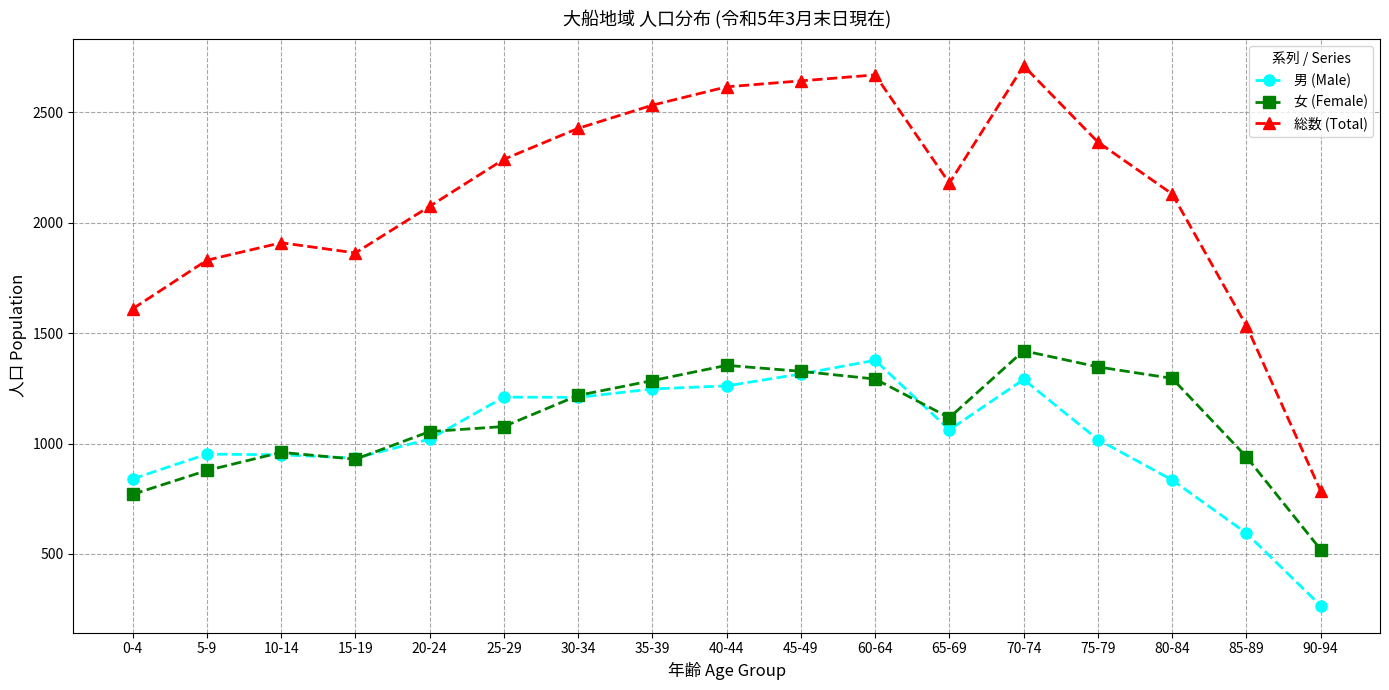

True or false: 男 (Male) and 総数 (Total) intersect in this chart.

False